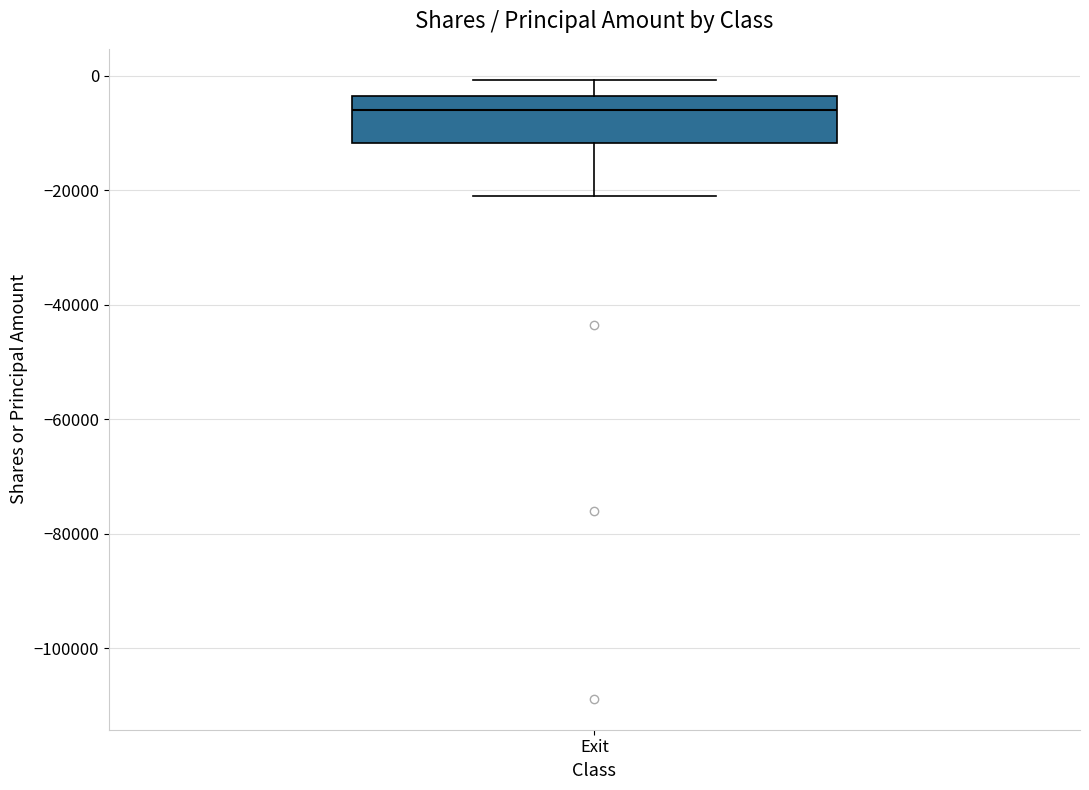

Read this box plot against the y-axis: the position of the median line, the range covered by the box, and the ends of both whiskers. The values are not printed on the chart, so give them approximately, as read against the axis.

median -6000, box -12000 to -4000, whiskers -20000 to 0